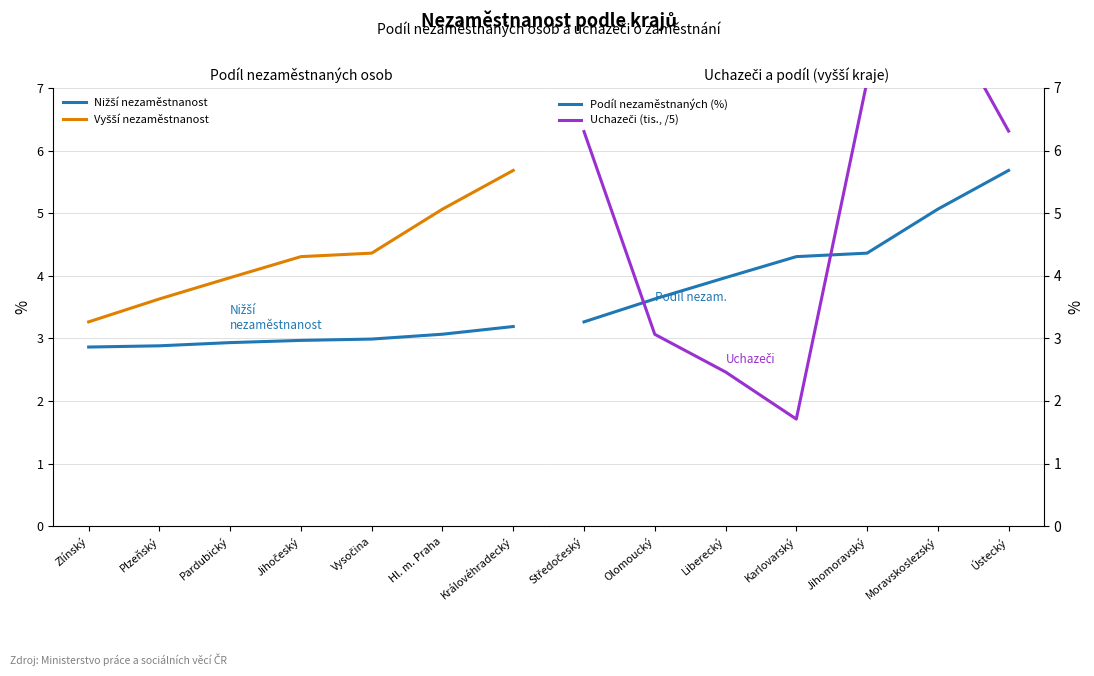

Which series has the largest total across all categories?

Uchazeči (tis., /5)